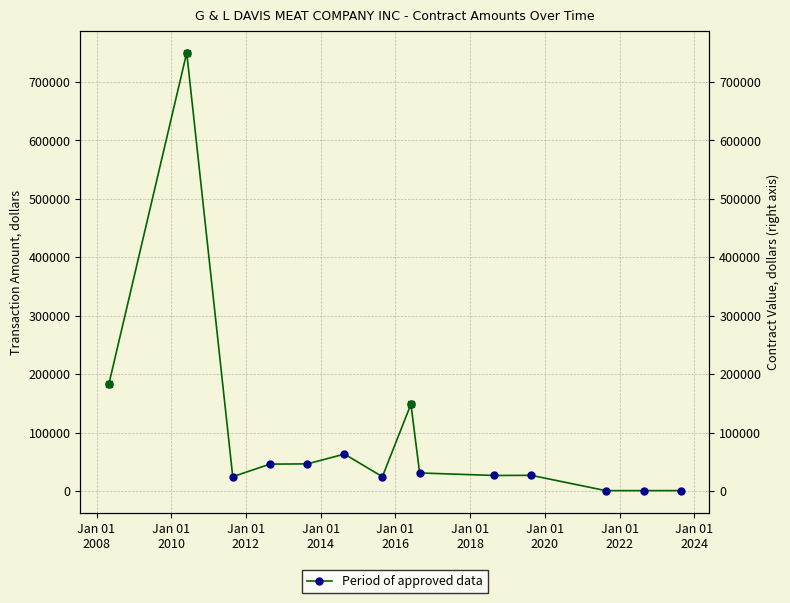

True or false: the data shows 792.4 at 12.

False